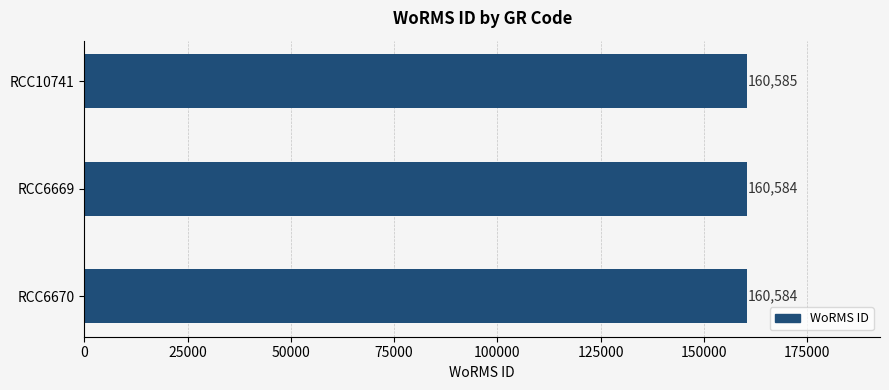

How many data points does each series have?

3